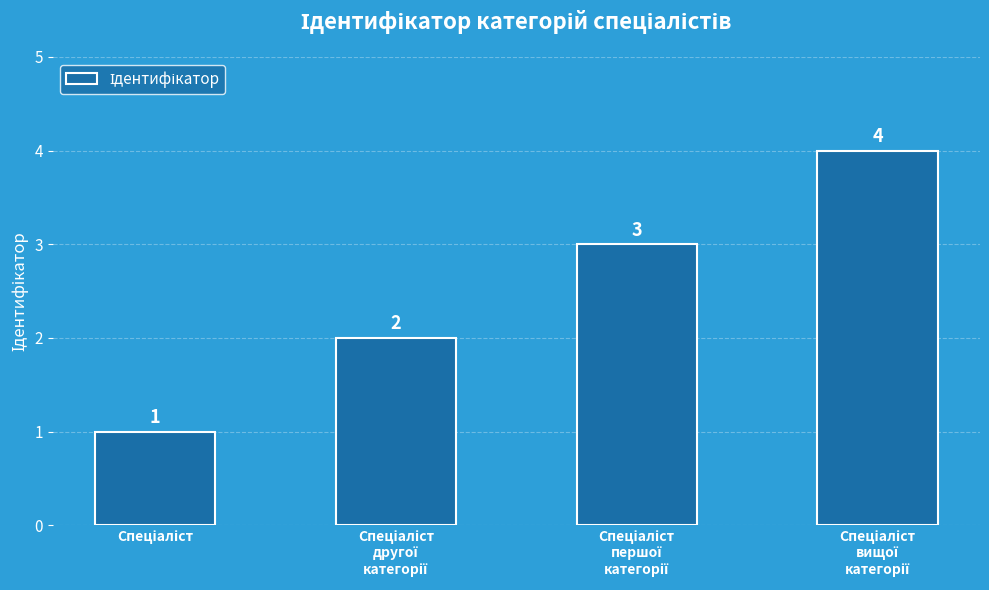

What is the greatest value displayed?

4